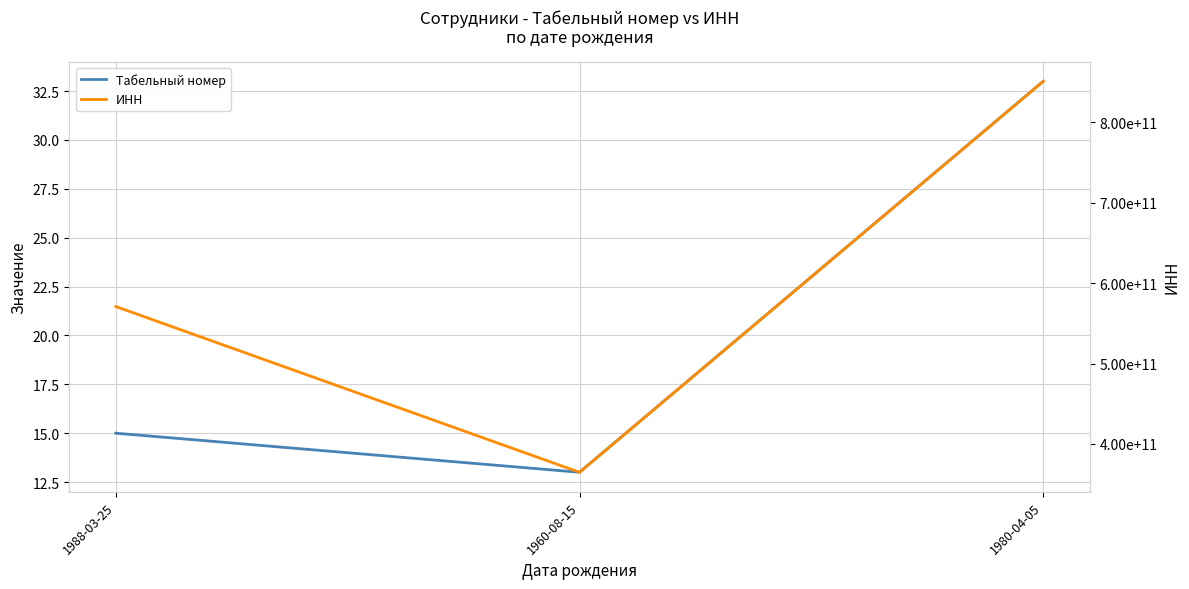

What is the total value across all series at 1980-04-05?

851142274885